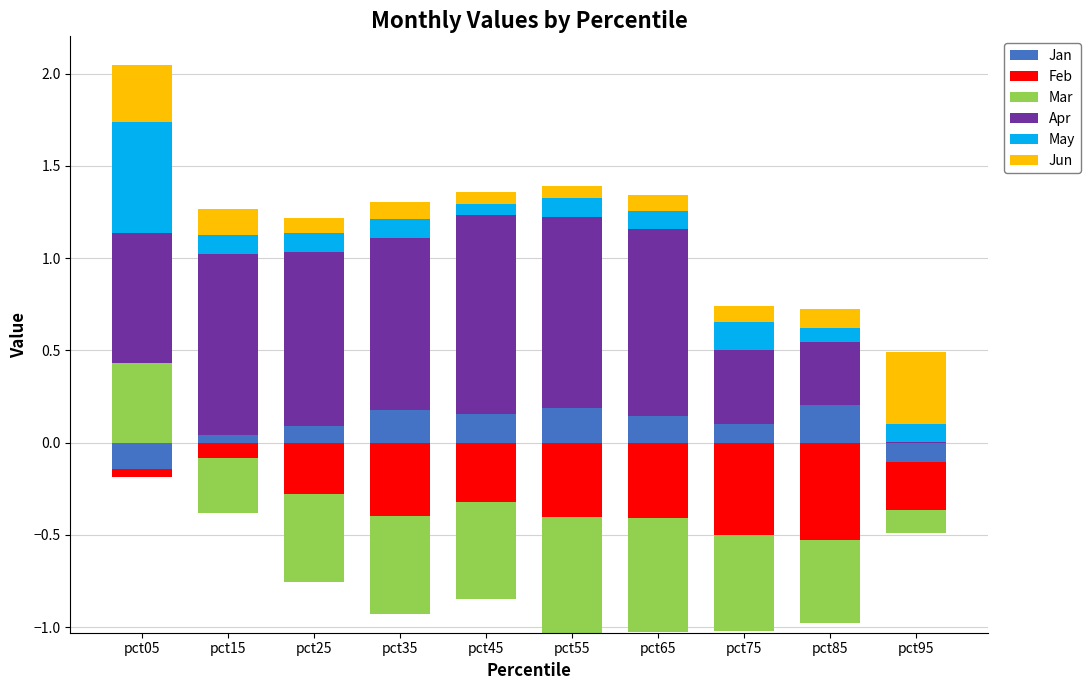

Which series has the largest range (max minus min)?

Apr